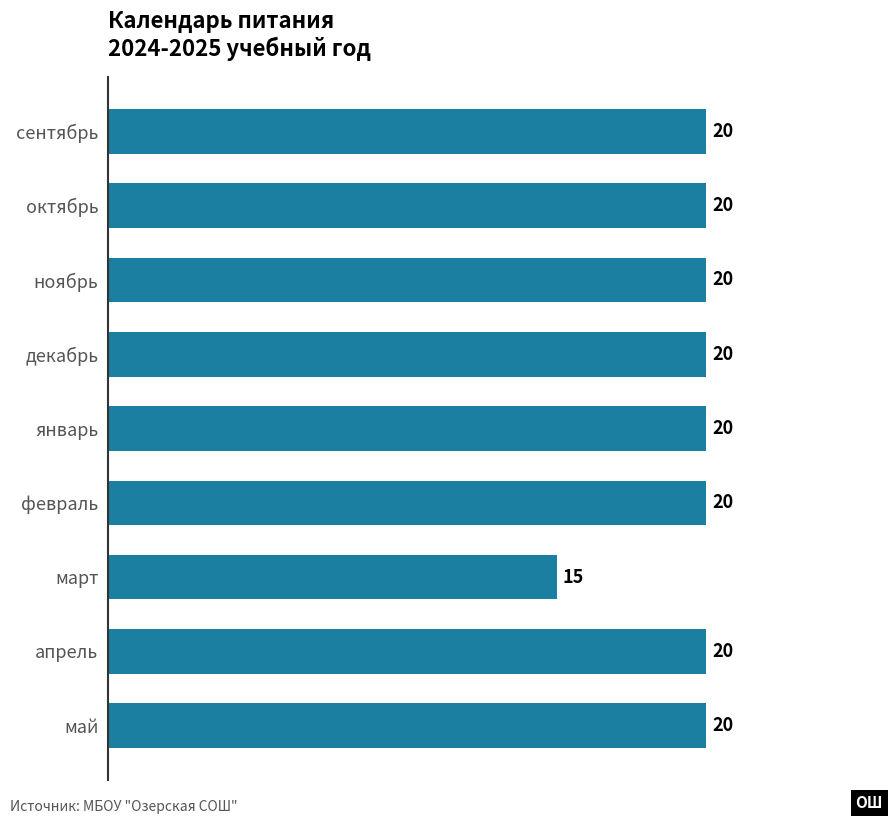

Are the bars horizontal?

Yes